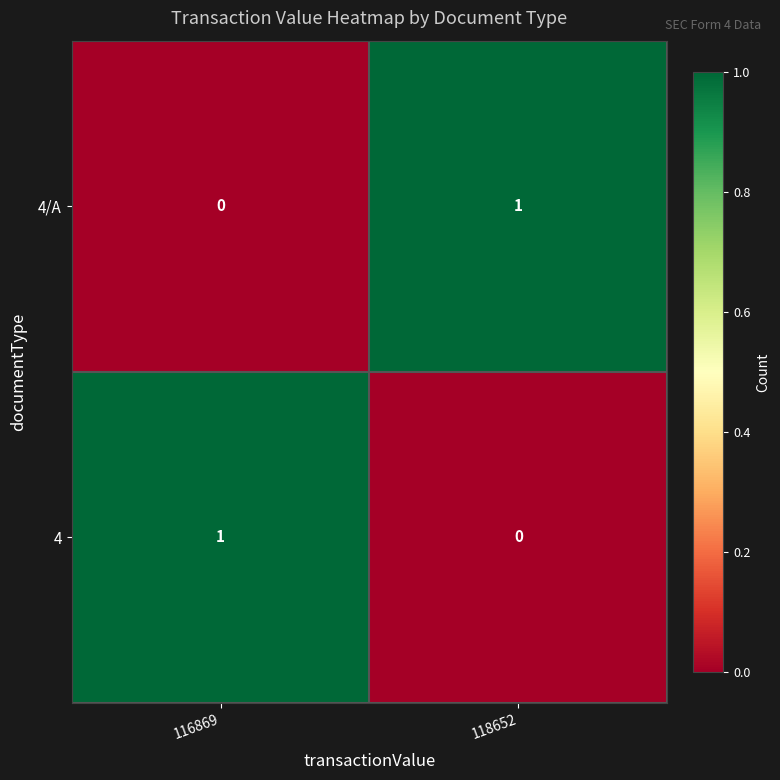

What is the greatest value displayed?

1